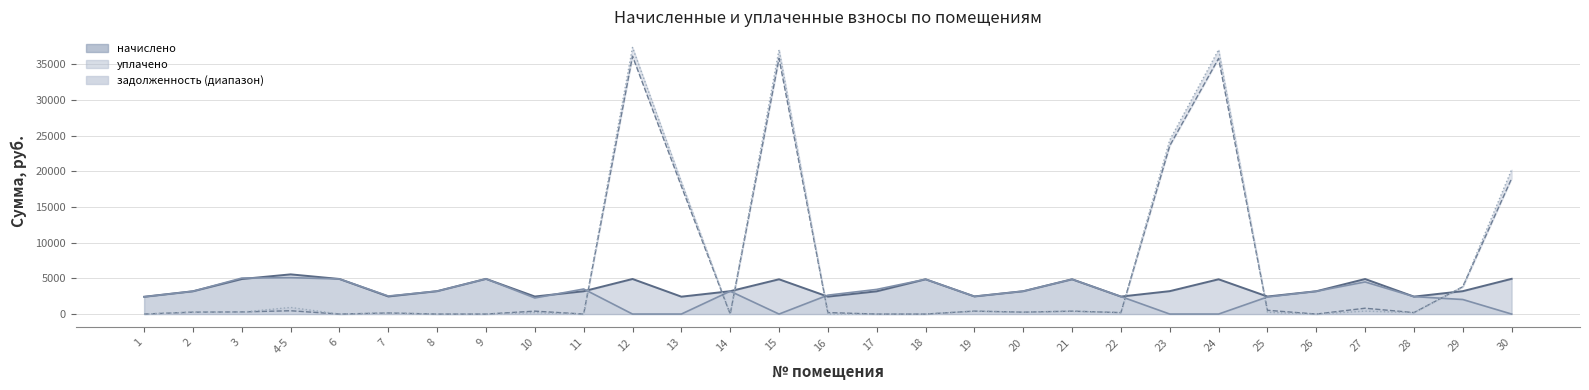

What is the sum of the задолженность нач. values at 19 and 9?

412.0